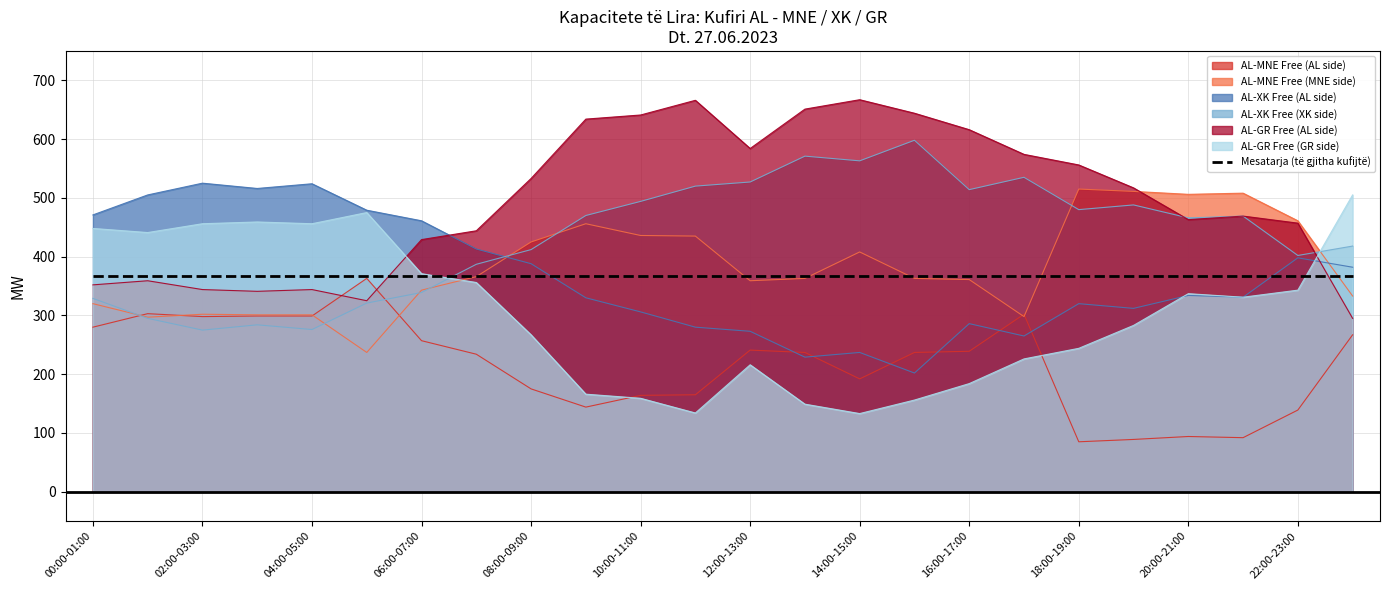

What is the difference between the highest and lowest values at 06:00-07:00?

204.0